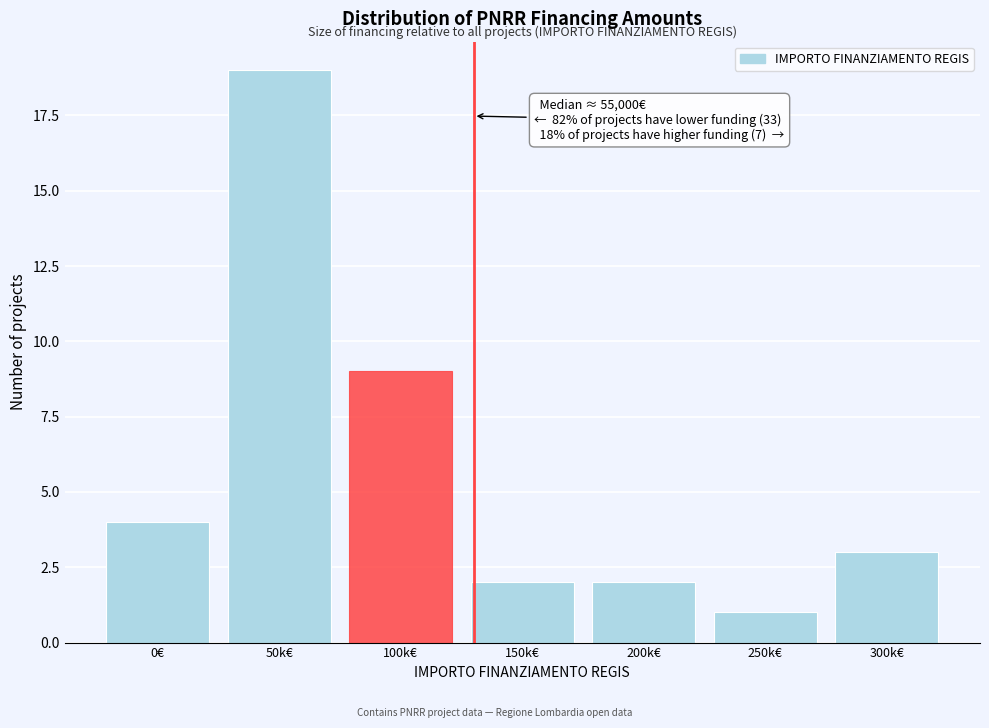

Reading right to left, extract all data points from this chart.

300k€=3	250k€=1	200k€=2	150k€=2	100k€=9	50k€=19	0€=4